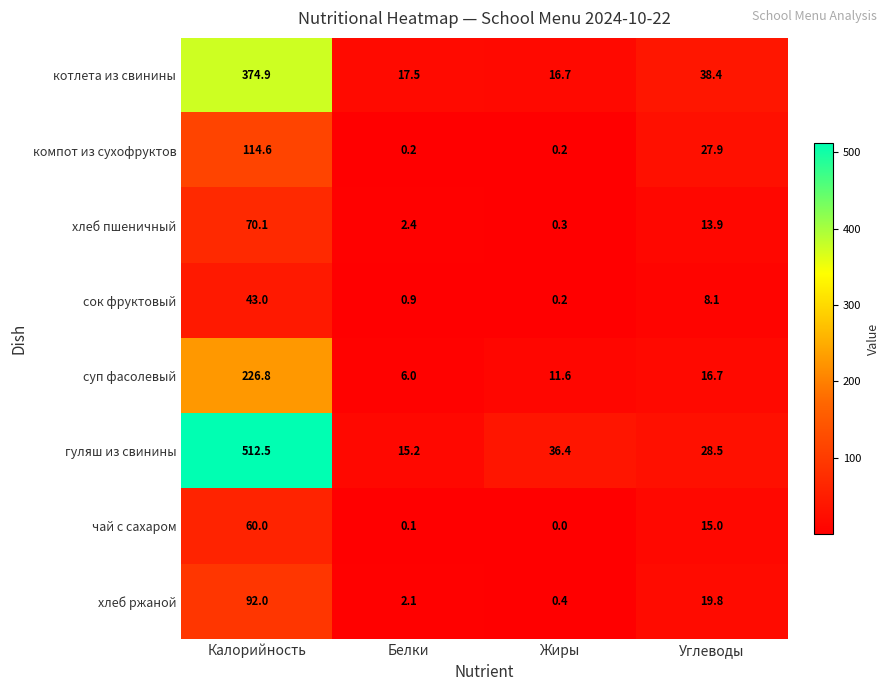

What is the average value of the гуляш из свинины series?

148.2